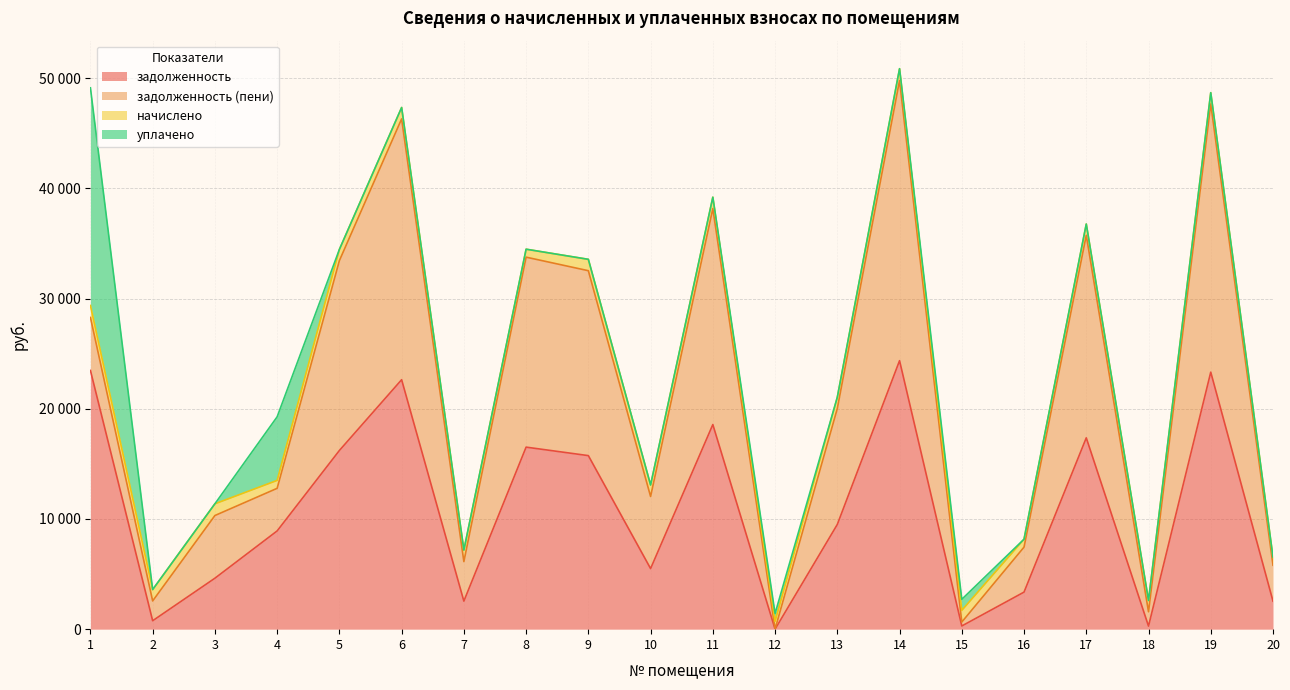

What are all the series names shown in the legend?

задолженность, задолженность (пени), начислено, уплачено